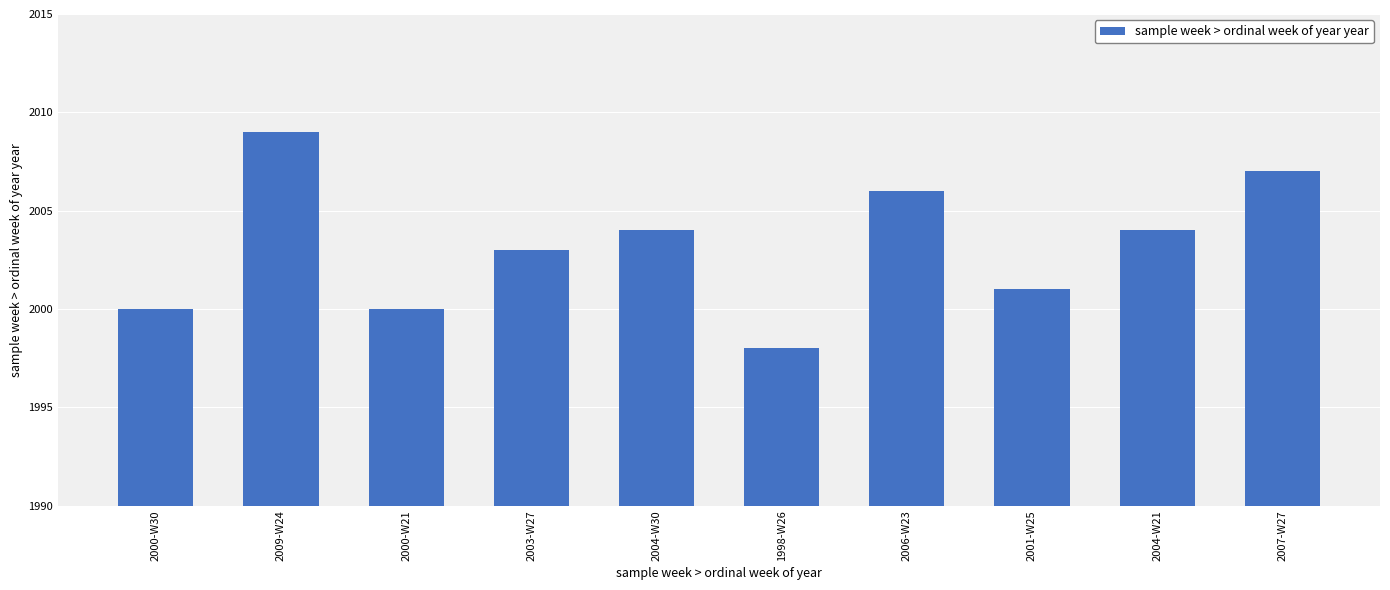

Is it true that the value at 1998-W26 is 3406?

False